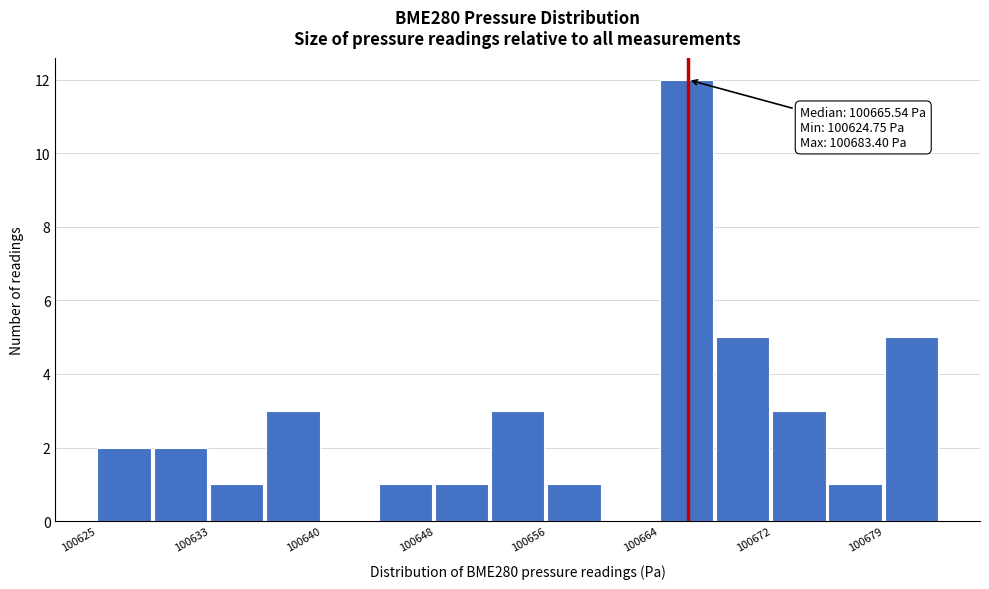

Around what value on the x-axis is the tallest bar? Give the approximate position of its centre, as read against the axis.

100666